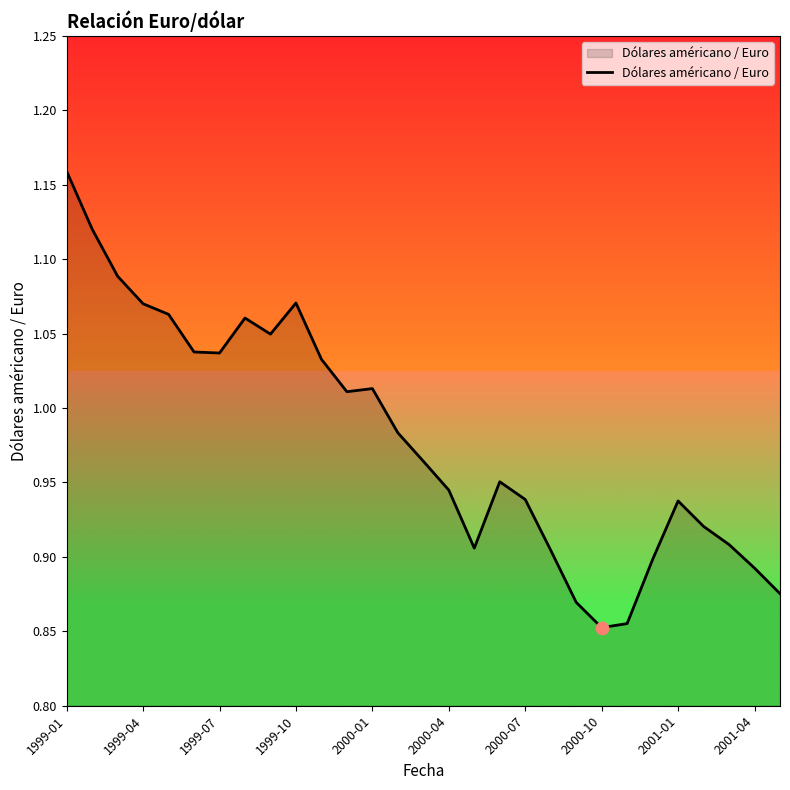

What is the difference between the maximum and minimum values?

0.3